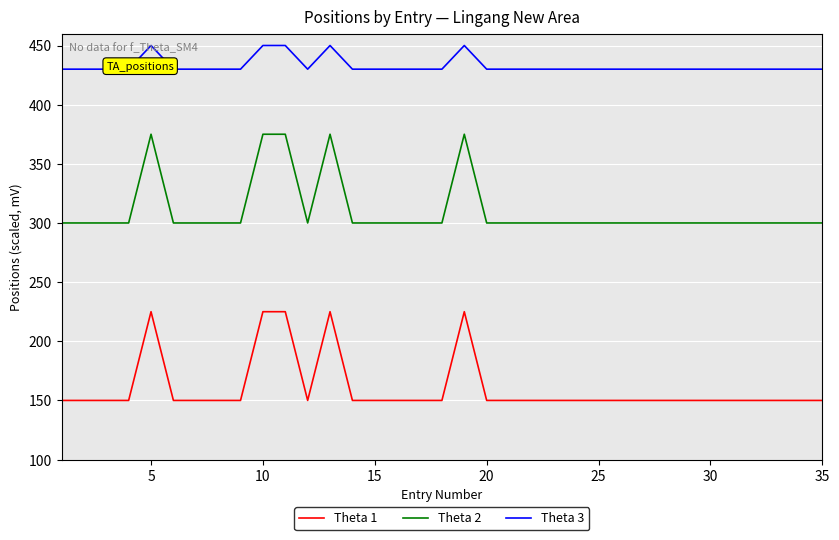

True or false: Theta 2 and Theta 3 cross at least once.

False